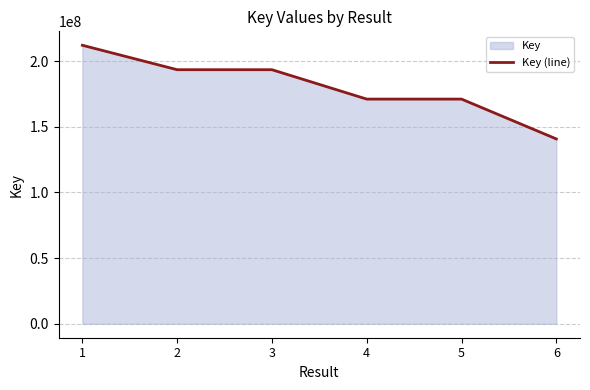

What is the value of the 2nd point from the left?

193502682